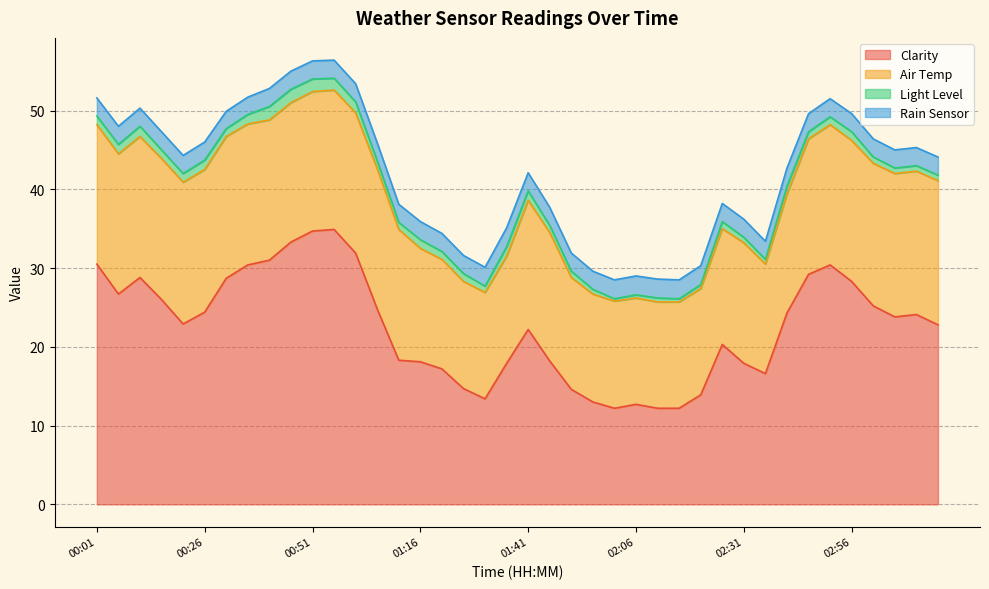

Which has a higher value, 01:01 or 03:11?

01:01